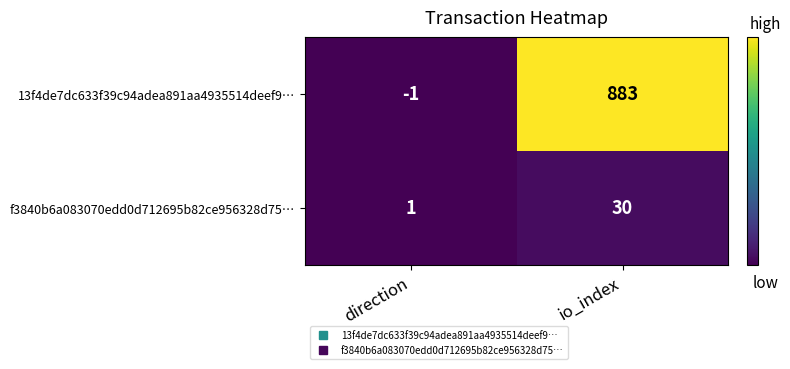

What is the spread (max minus min) of values at io_index?

853